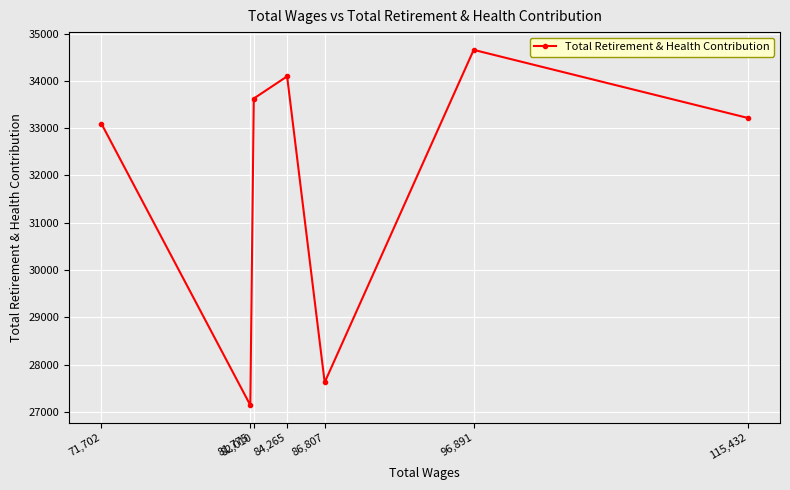

How many data points does each series have?

7